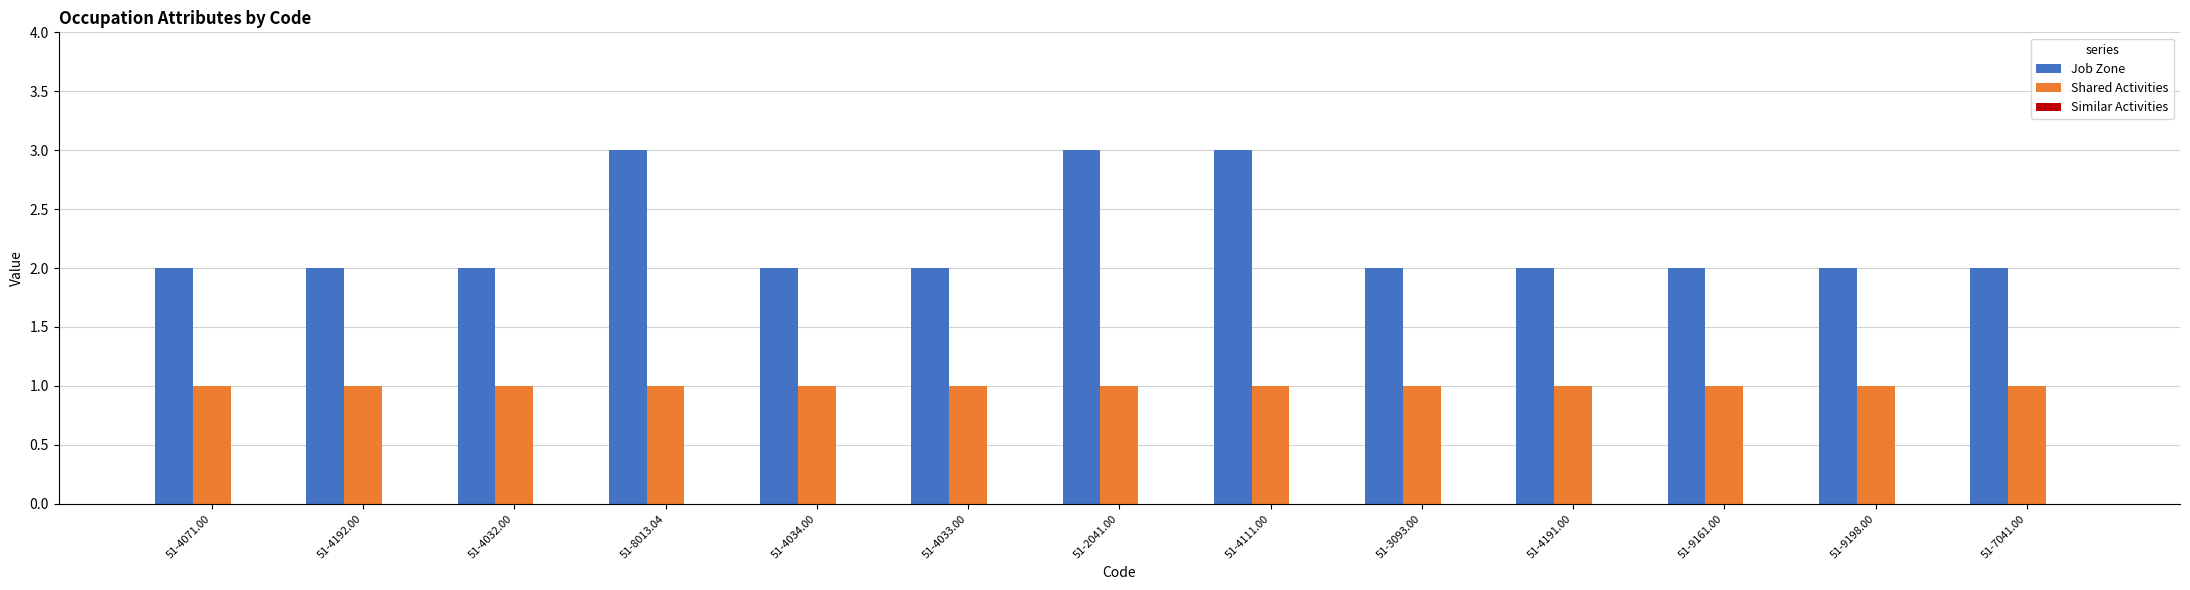

Does the chart contain any negative values?

No